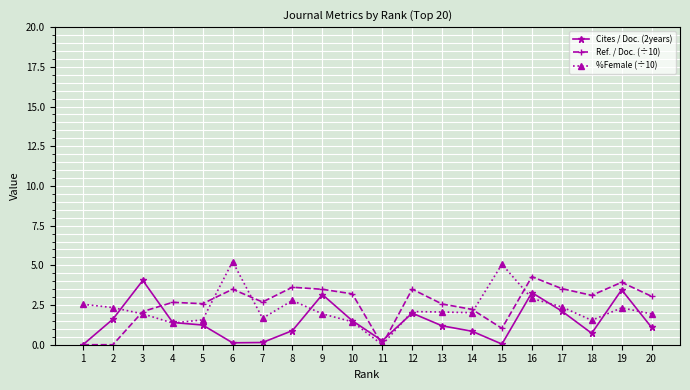

Which series has the largest total across all categories?

Ref. / Doc. (÷10)